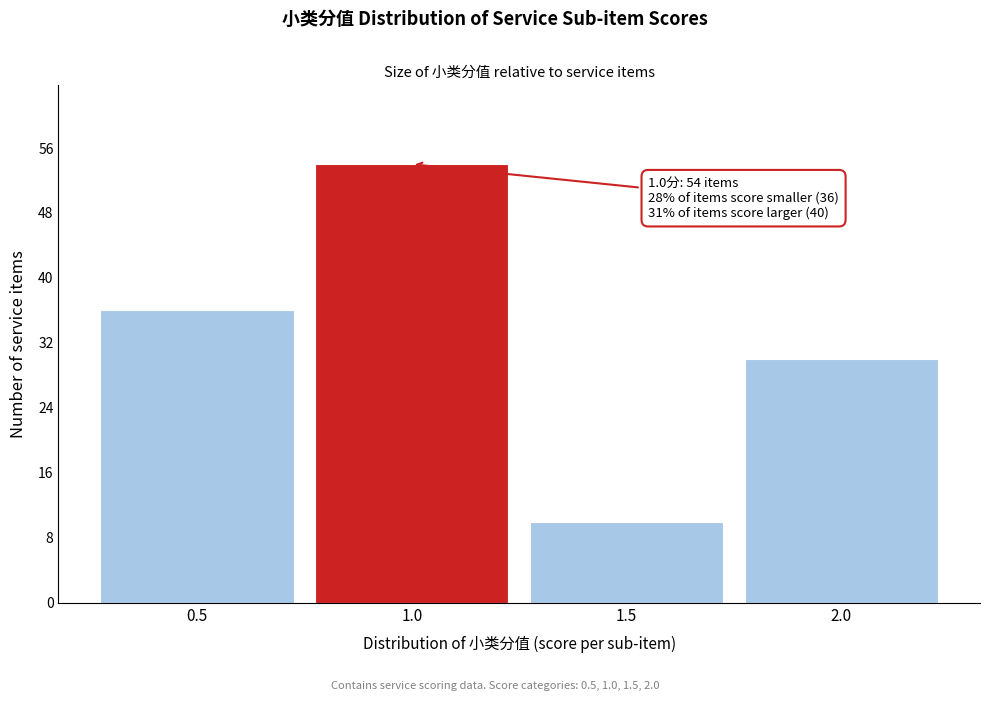

Reading right to left, what are all the values shown in this chart?

30	10	54	36